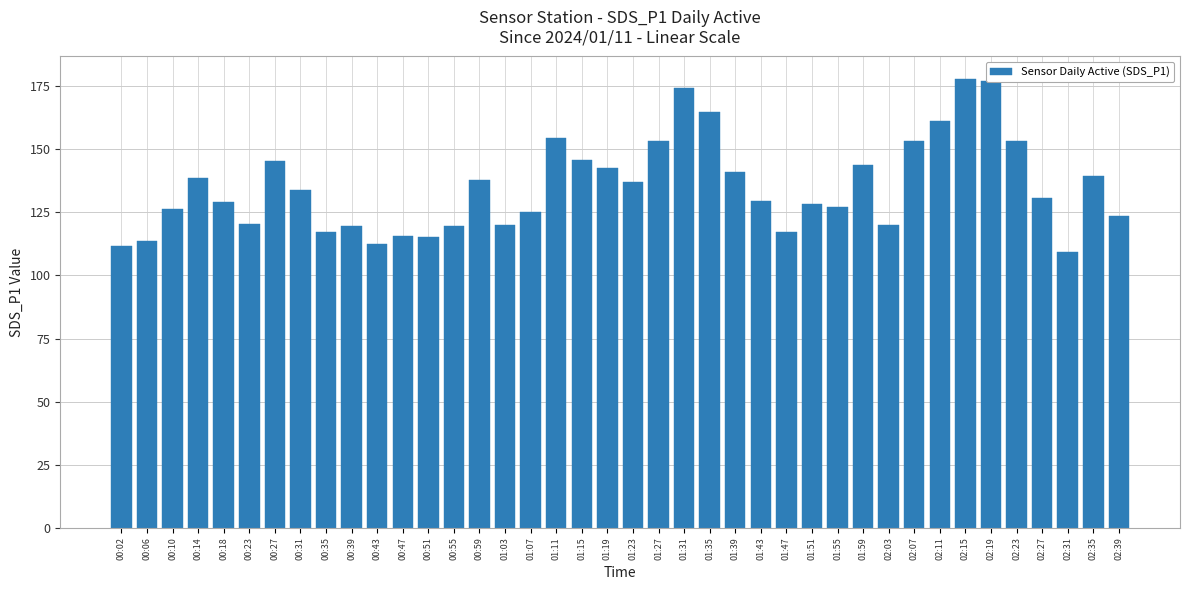

What is the smallest value displayed?

109.2